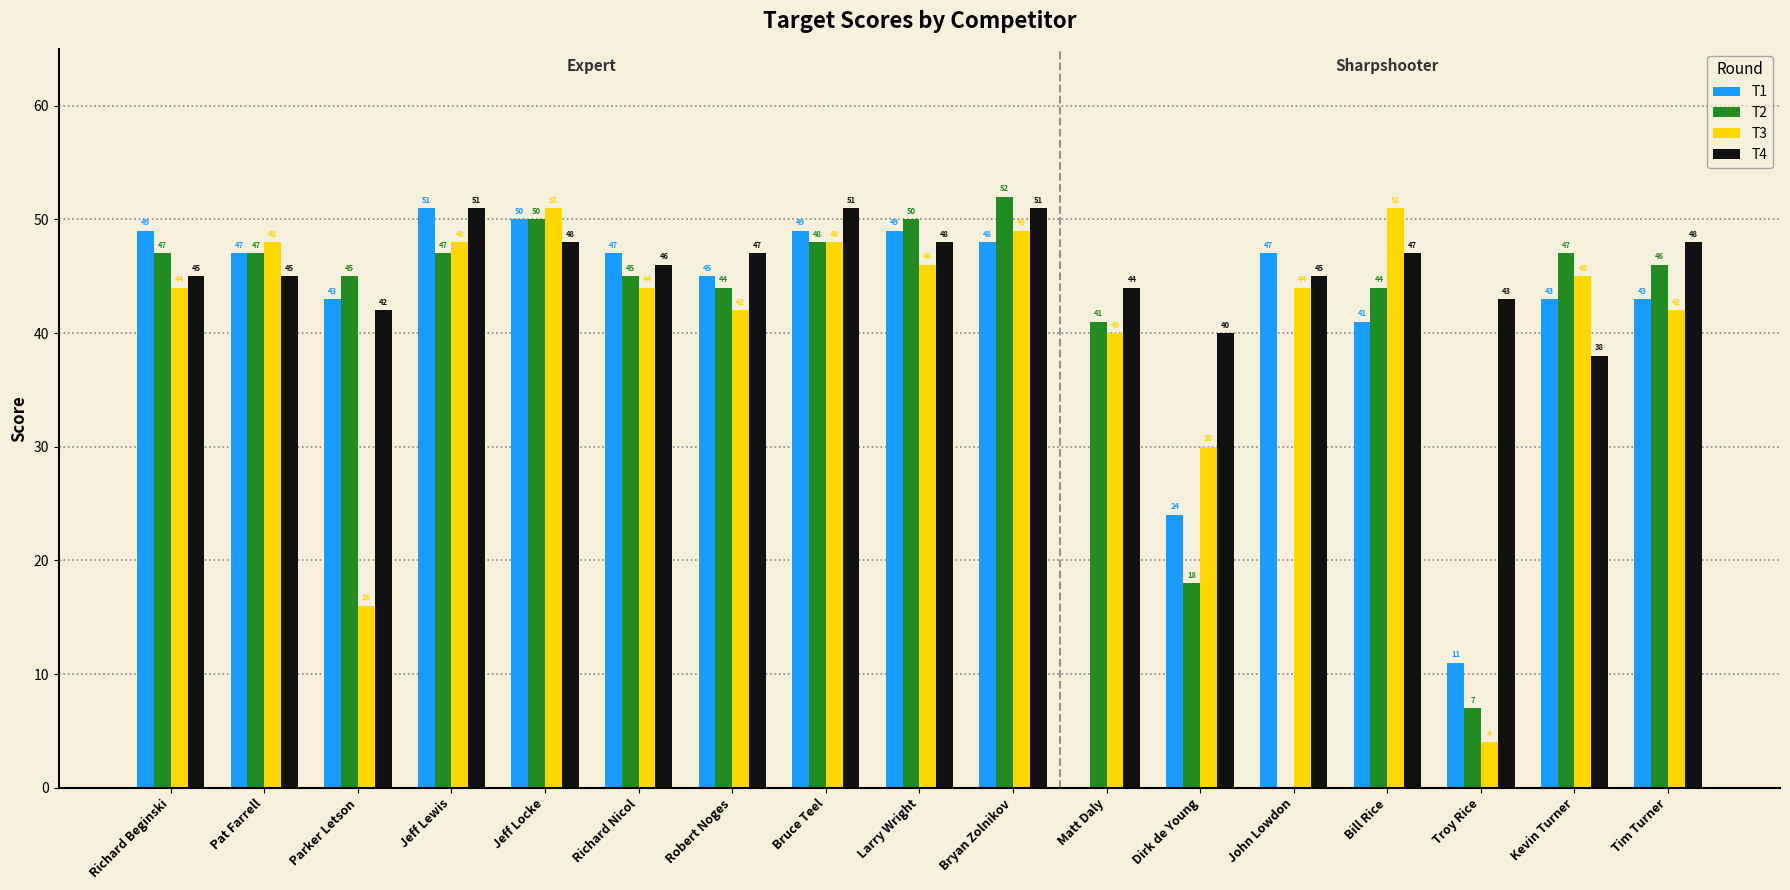

The value of T3 at Pat Farrell is 63. True or false?

False